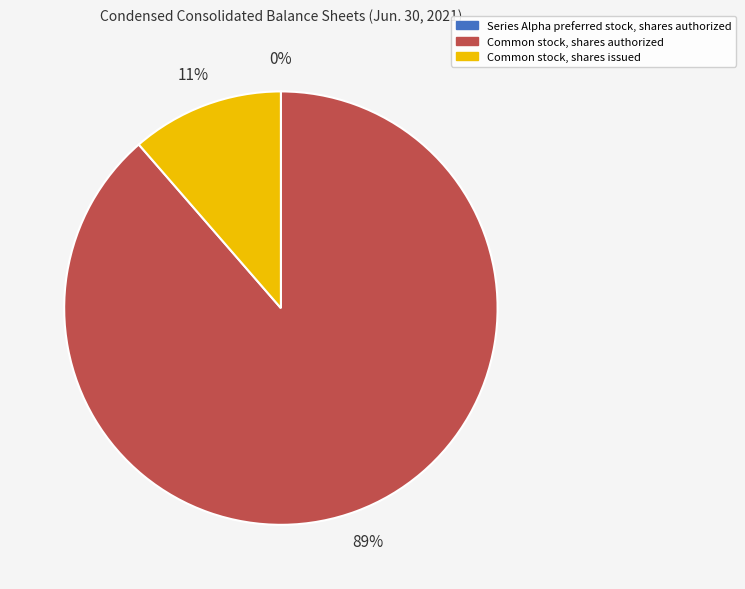

Is the sum of Common stock, shares issued and Common stock, shares authorized greater than half?

Yes